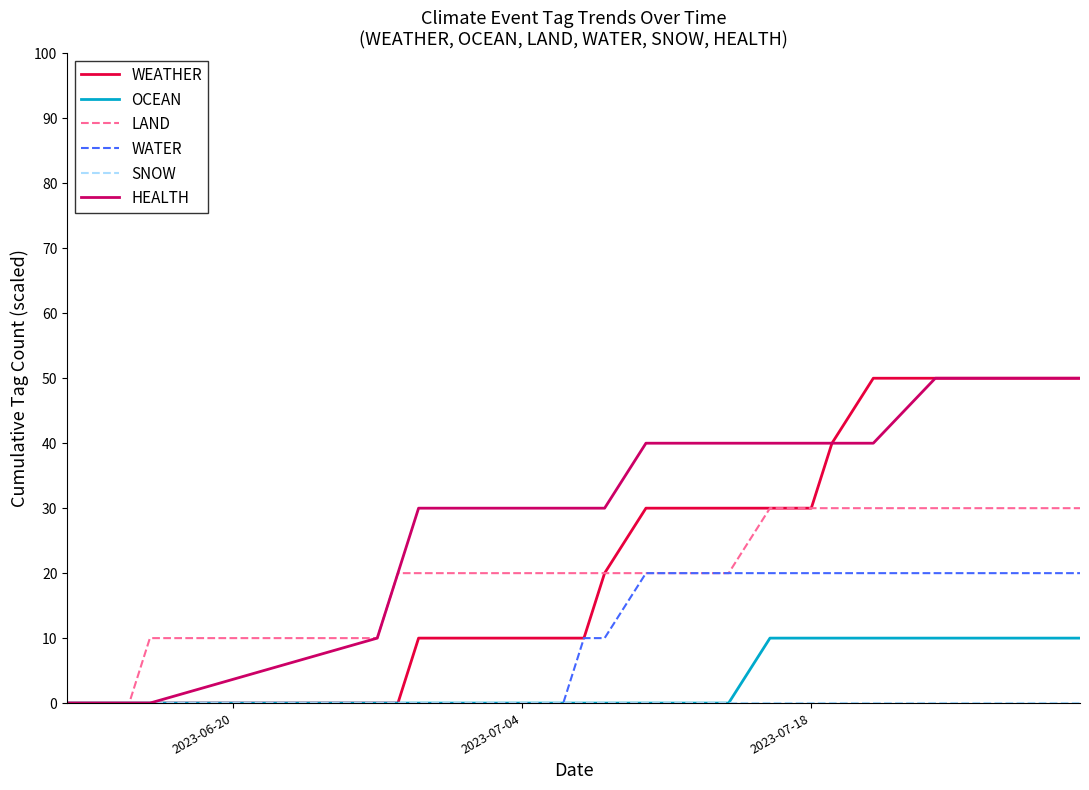

Does the chart have visible grid lines?

No